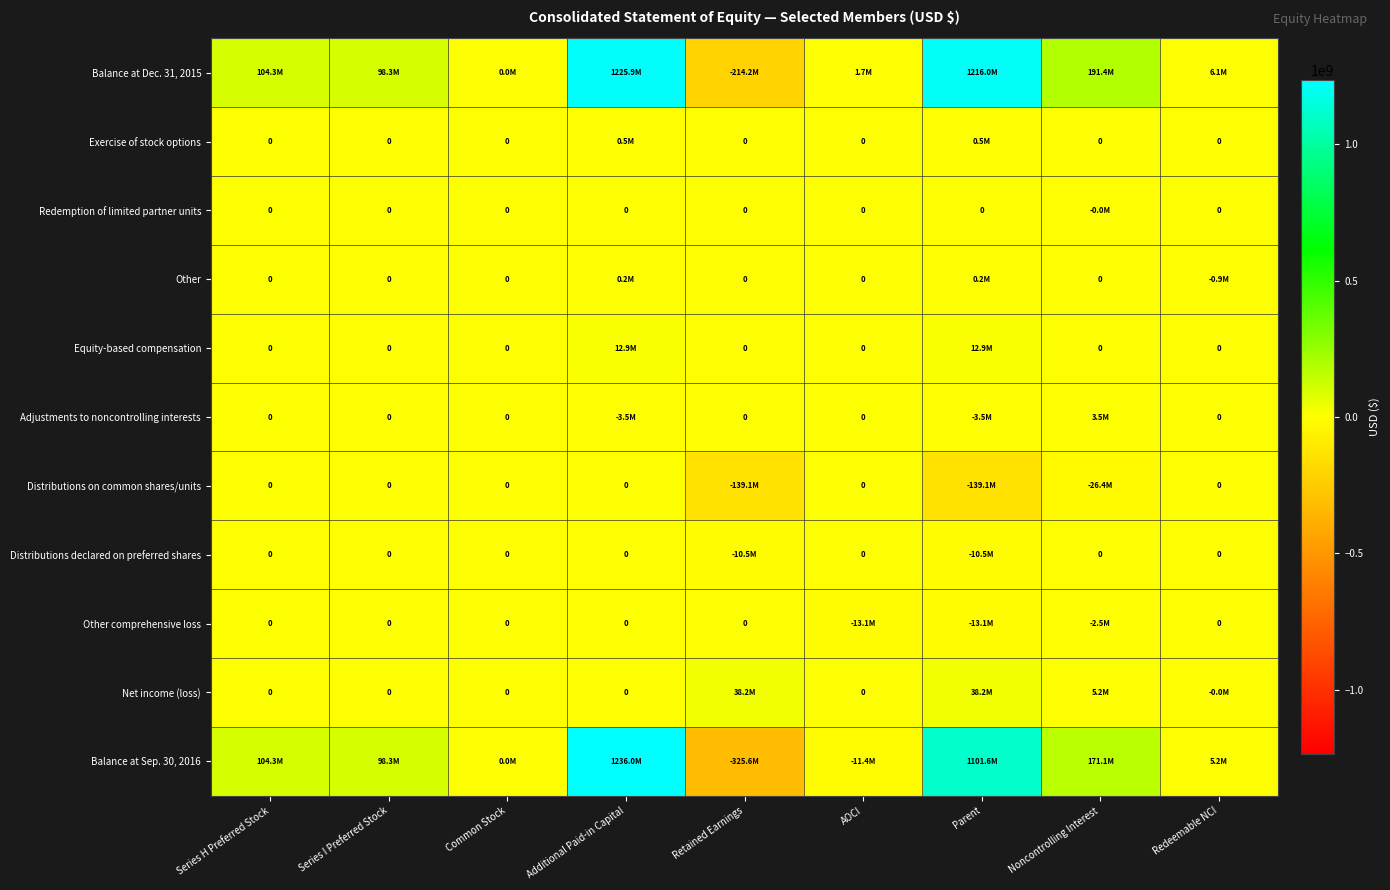

At which label is Equity-based compensation closest to 6429000?

Series H Preferred Stock